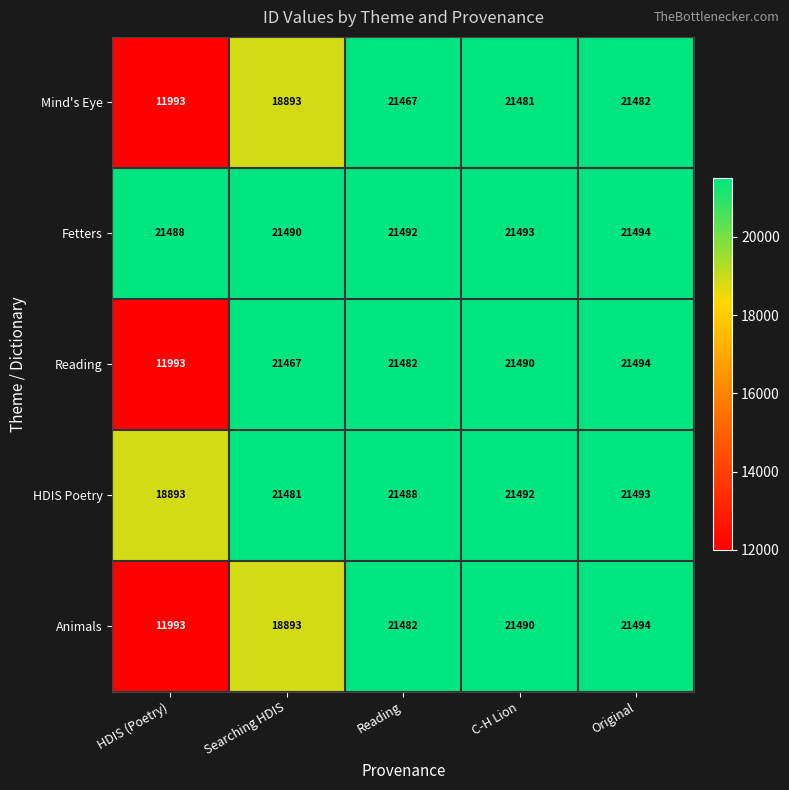

What is the spread (max minus min) of values at Searching HDIS?

2597